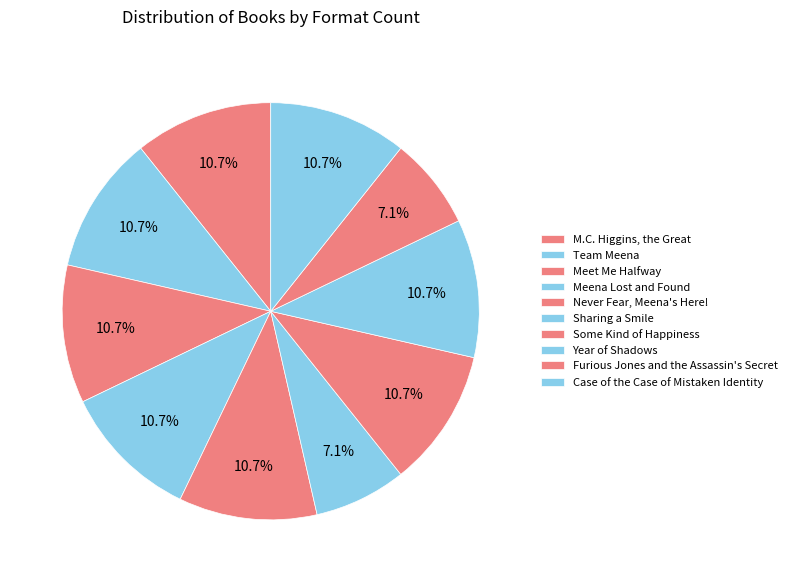

Is there a majority slice in this chart?

No